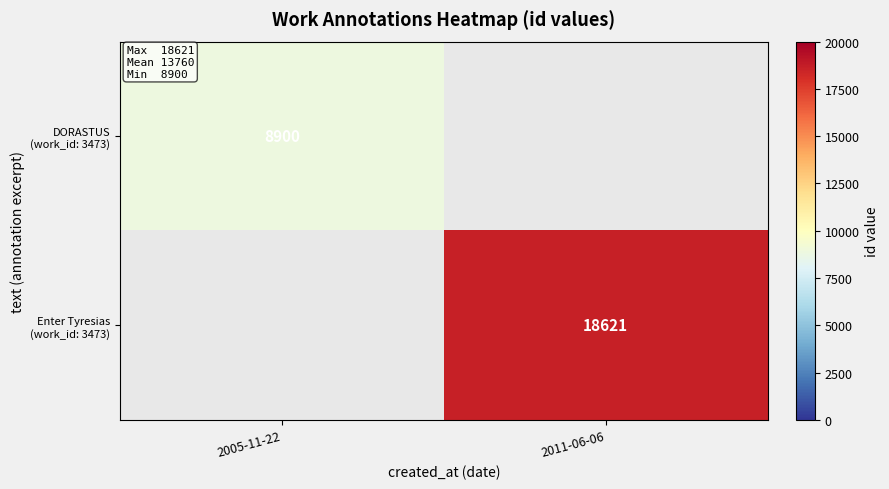

Is it true that Enter Tyresias (work_id: 3473) equals 30973.5 at 2011-06-06?

False